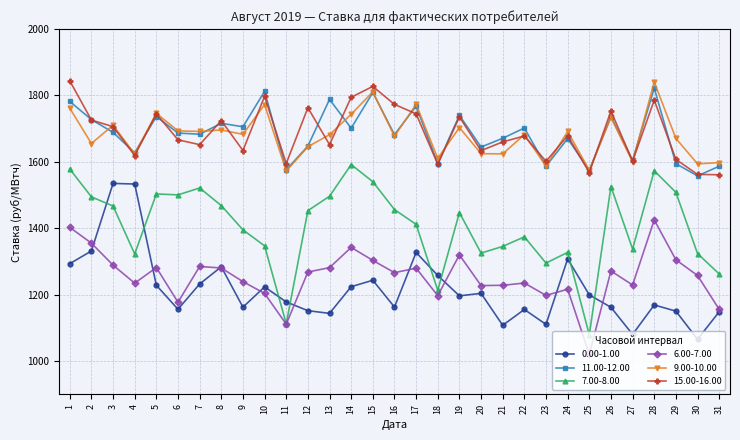

True or false: 0.00-1.00 and 15.00-16.00 cross at least once.

False